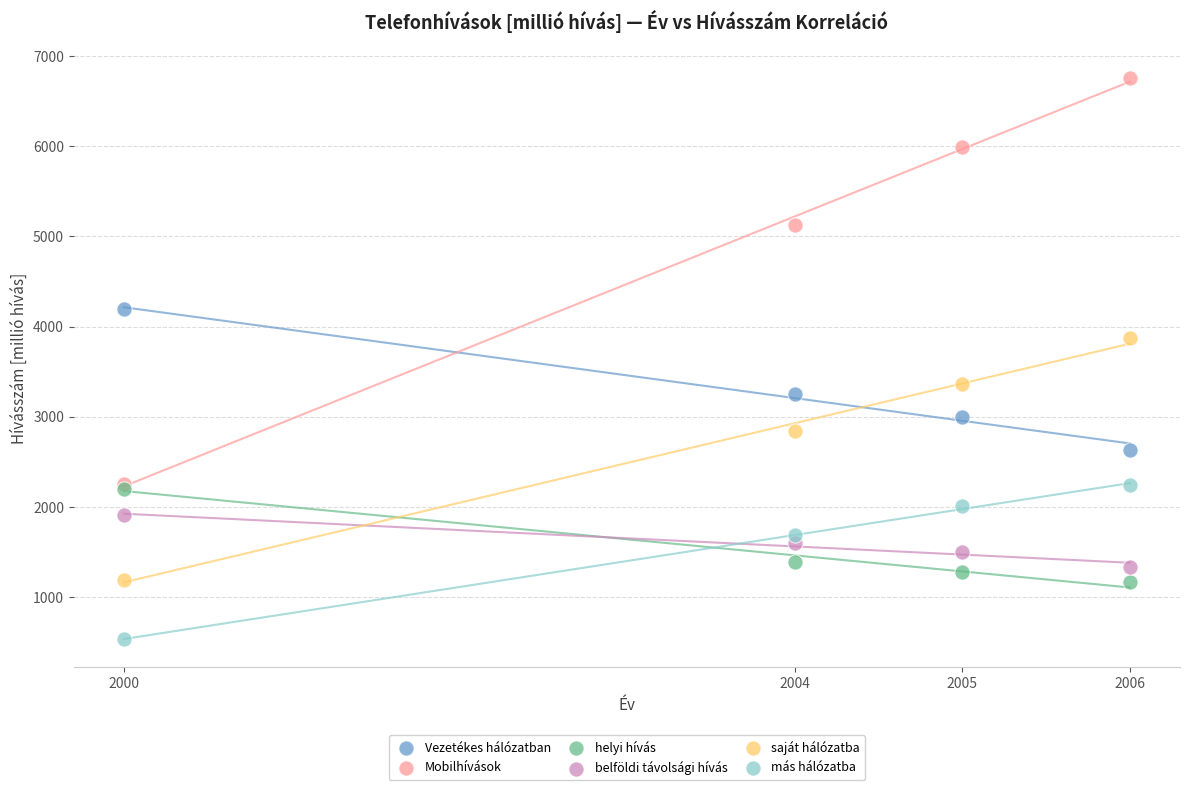

What are all the series names shown in the legend?

Vezetékes hálózatban, Mobilhívások, helyi hívás, belföldi távolsági hívás, saját hálózatba, más hálózatba